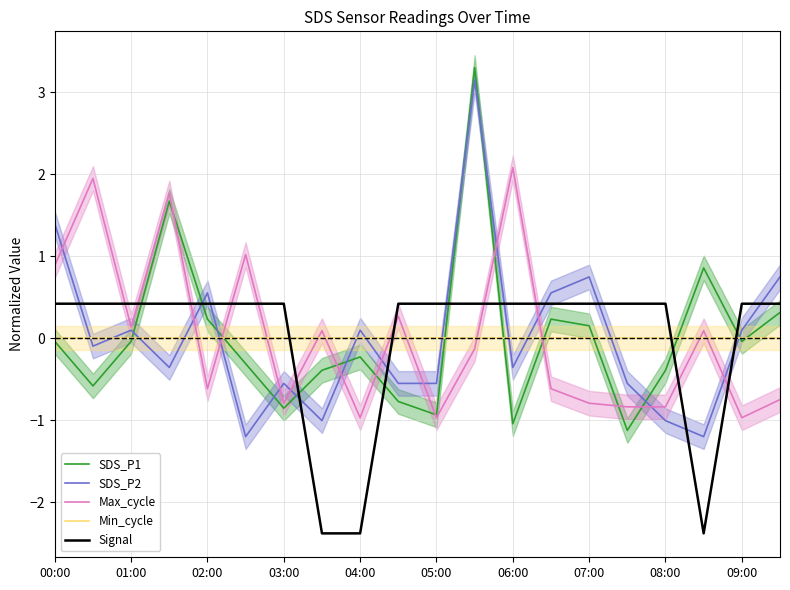

True or false: SDS_P1 has more than 0 interior local peaks.

True